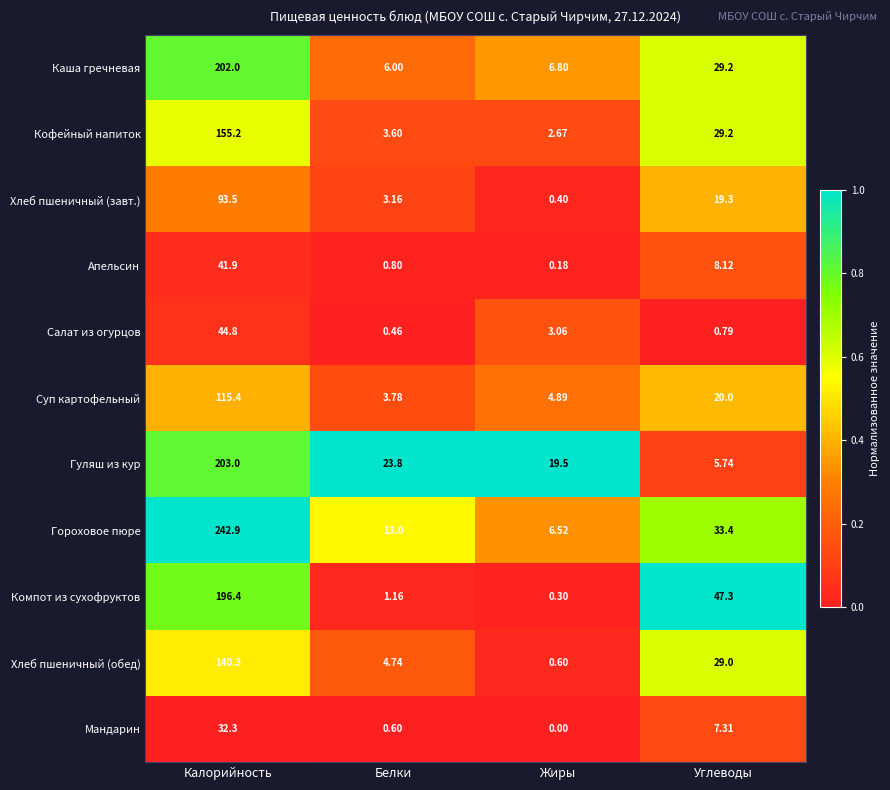

Which series changed the most between Калорийность and Белки?

Гороховое пюре